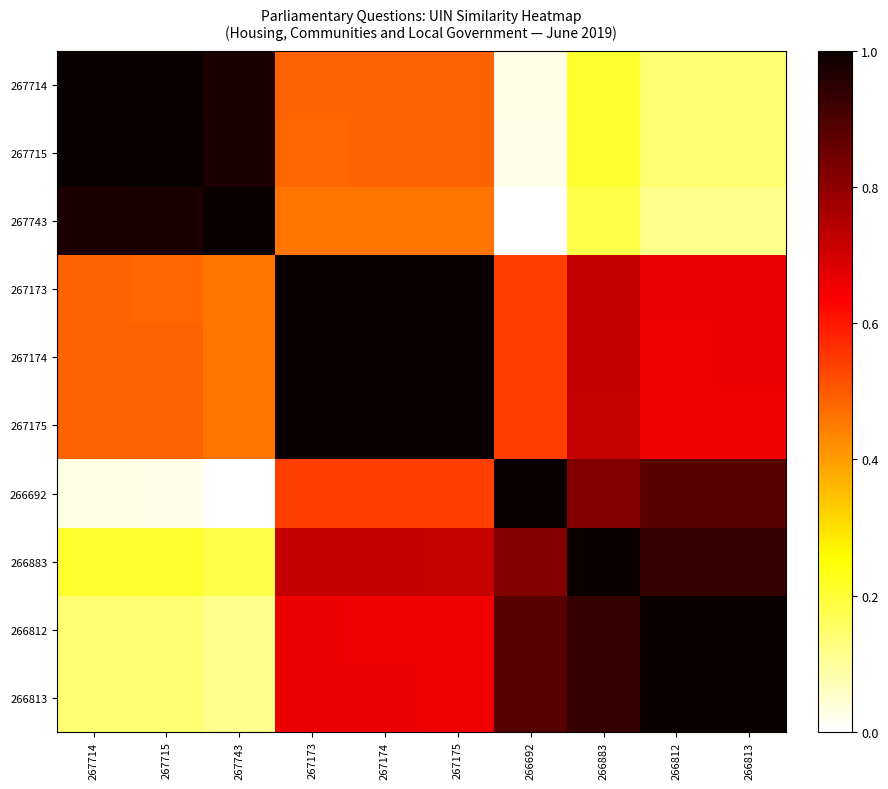

At which category is the sum across all series the highest?

267173